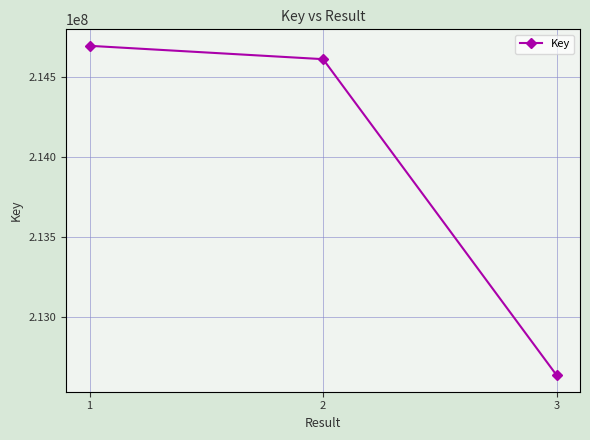

Reading left to right, transcribe all the data shown in this chart.

214691733	214608477	212637908